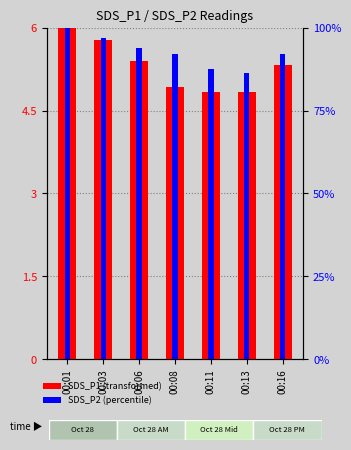

At which category is the sum across all series the highest?

00:01